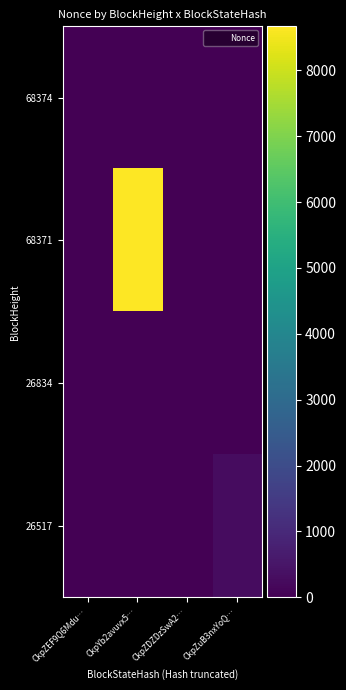

At which label is 68374 closest to 0?

CkpYb2avuvx5…